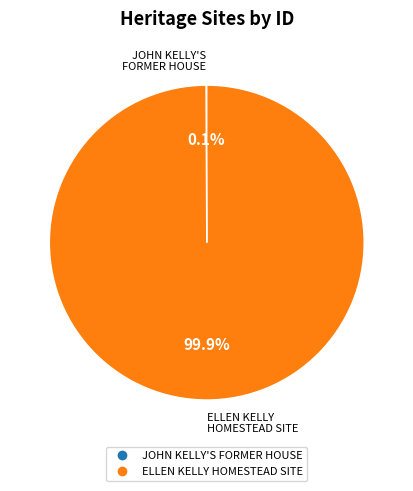

Which category has the biggest portion of the pie?

ELLEN KELLY HOMESTEAD SITE